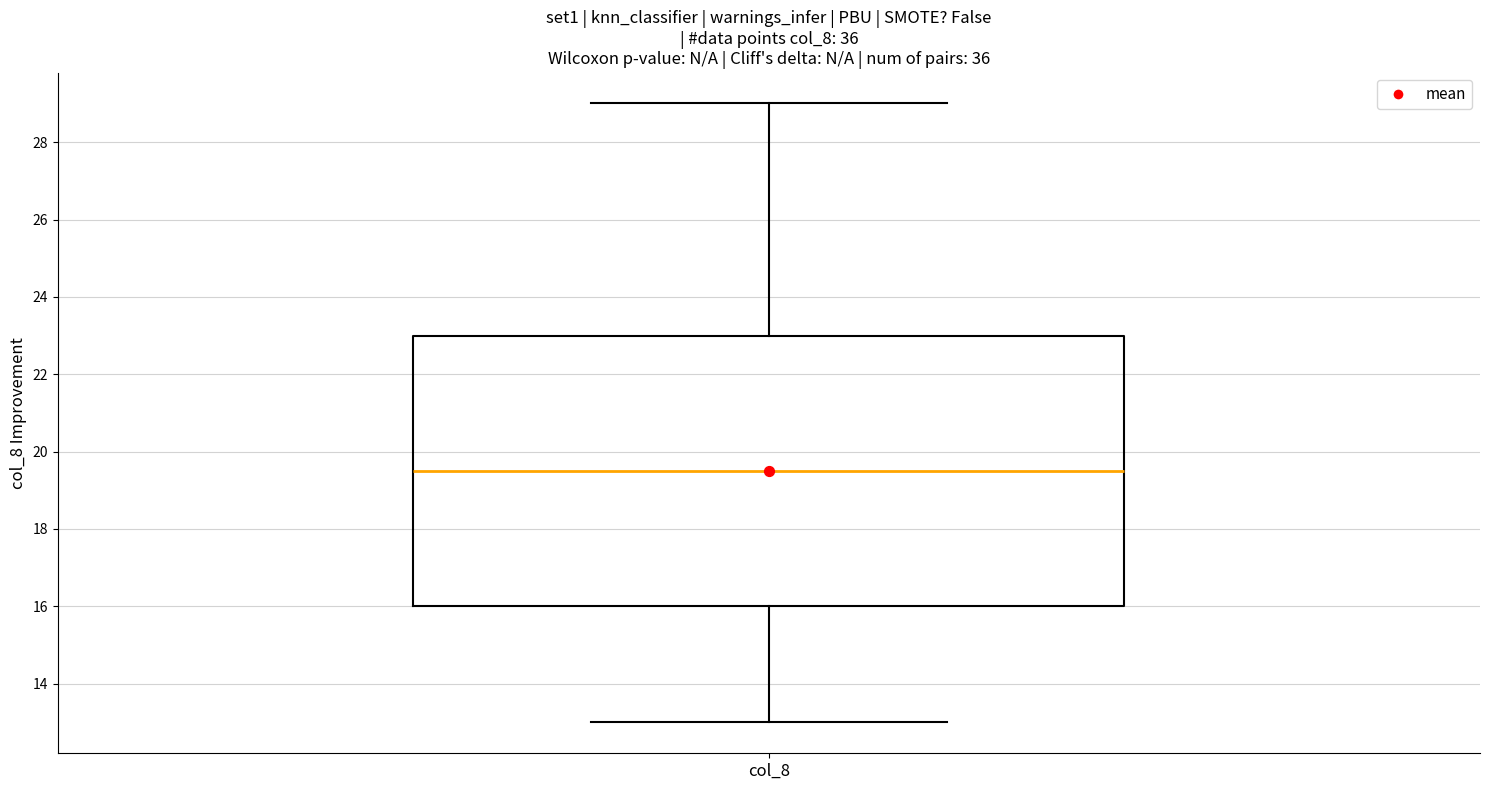

Transcribe this box plot: give where the median line is, the range the box spans, and where the two whiskers end, as read against the y-axis. The values are not printed on the chart, so give them approximately, as read against the axis.

median 19.6, box 16.0 to 23.0, whiskers 13.0 to 29.0